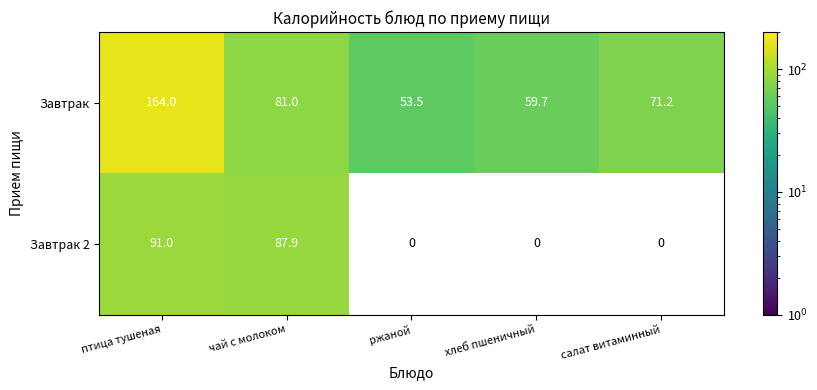

What is the spread (max minus min) of values at чай с молоком?

6.9